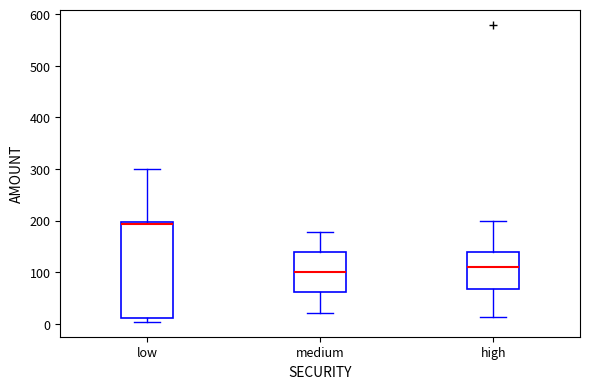

Which box is the tallest, from its lower edge to its upper edge?

low